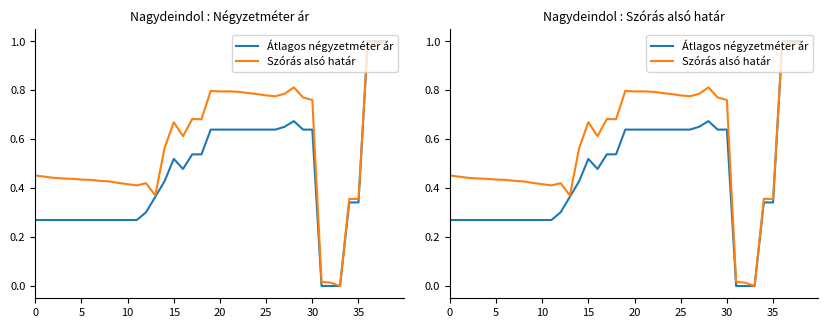

Is the value of Szórás alsó határ at 31 greater than the value of Átlagos négyzetméter ár at 30?

No